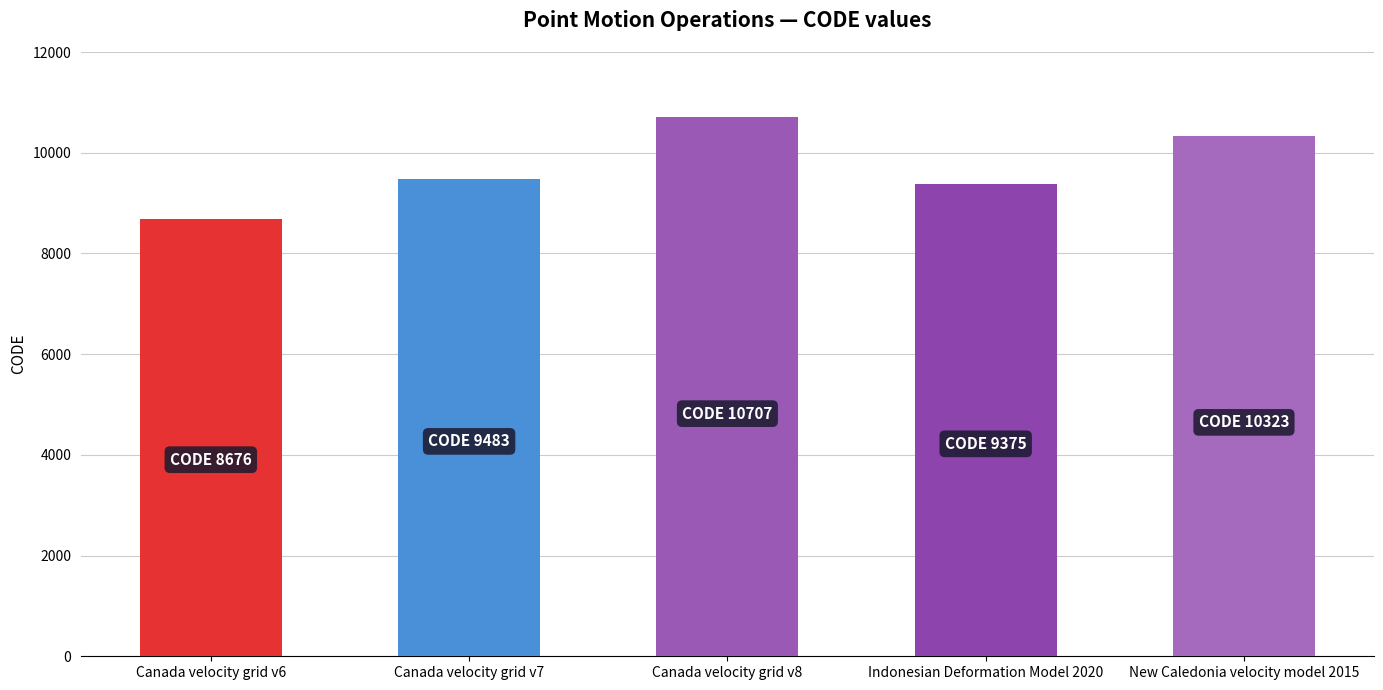

Rank the categories by value from lowest to highest.

Canada velocity grid v6, Indonesian Deformation Model 2020, Canada velocity grid v7, New Caledonia velocity model 2015, Canada velocity grid v8